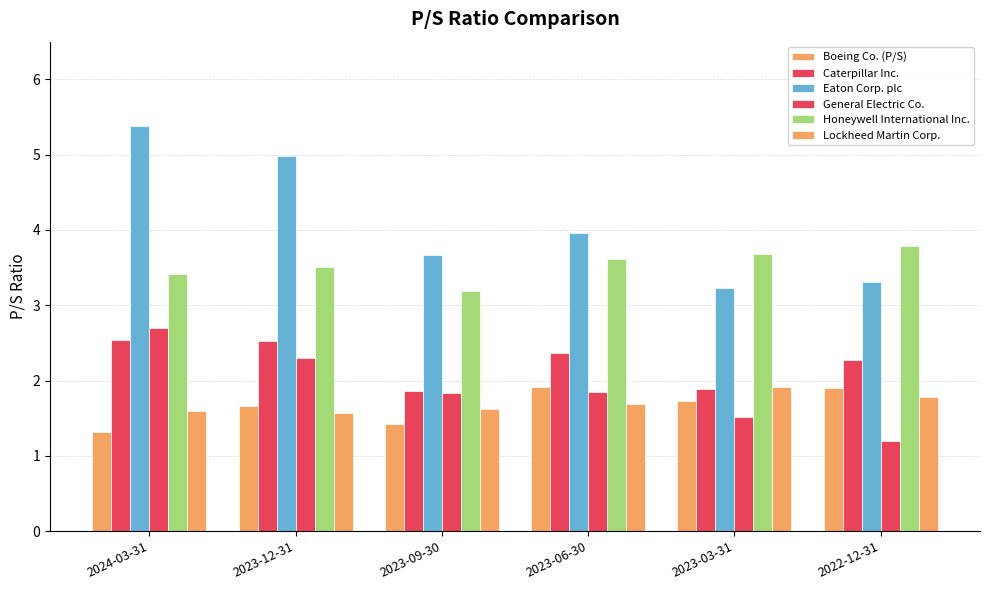

At which label does Honeywell International Inc. reach its peak?

2022-12-31